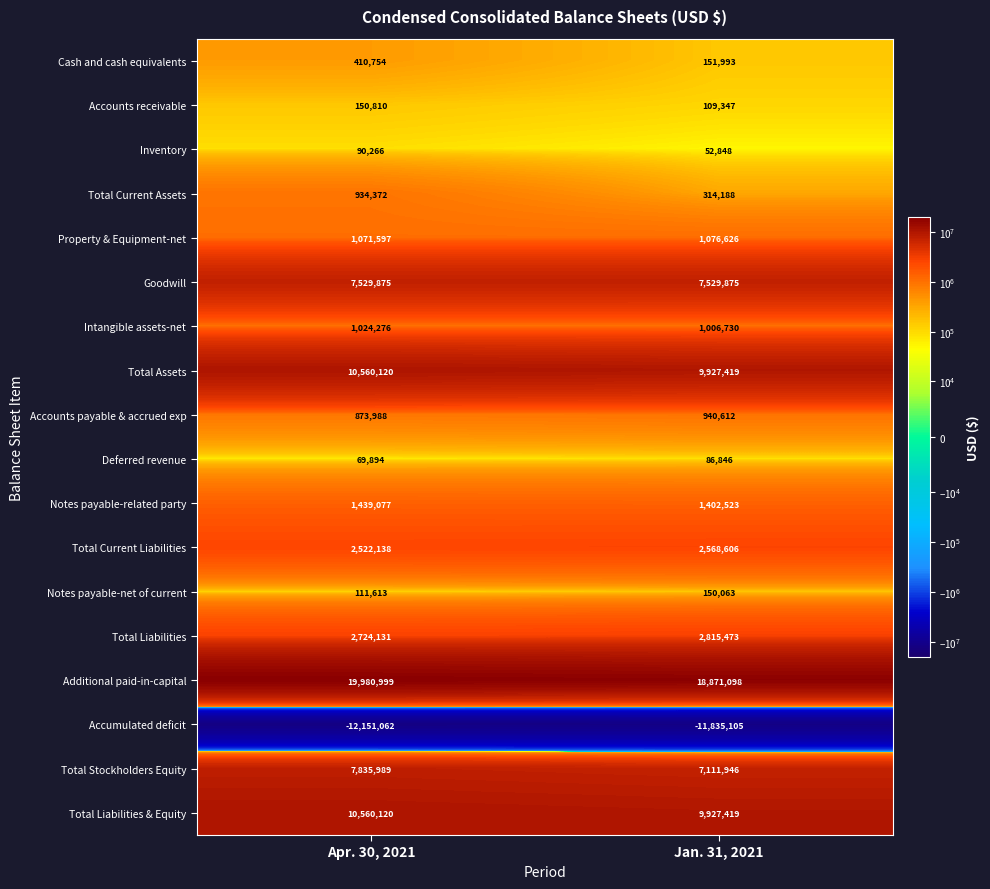

Where is Total Liabilities nearest to the value 2769802?

Apr. 30, 2021